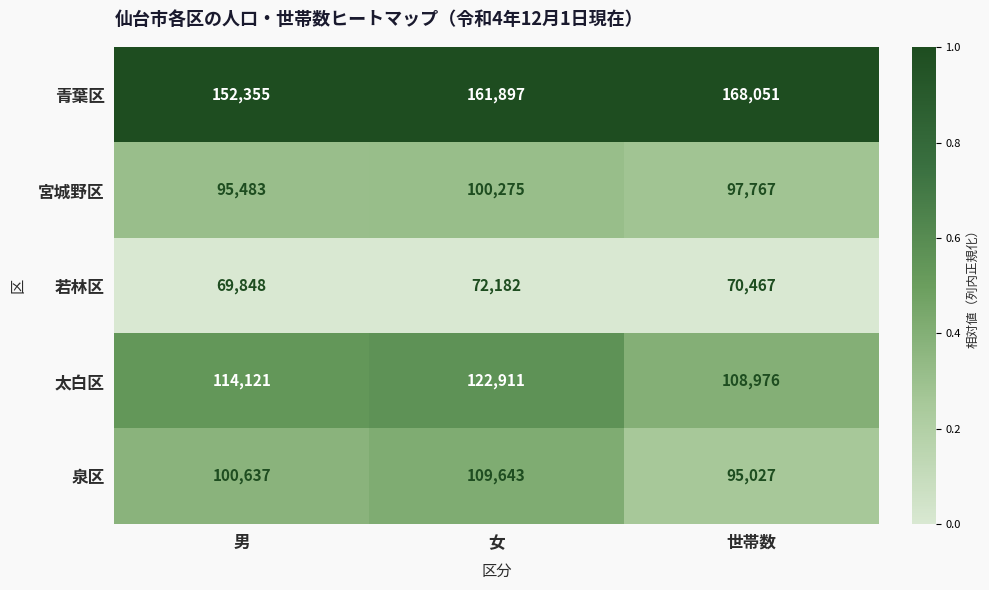

Count the number of data series in this chart.

5